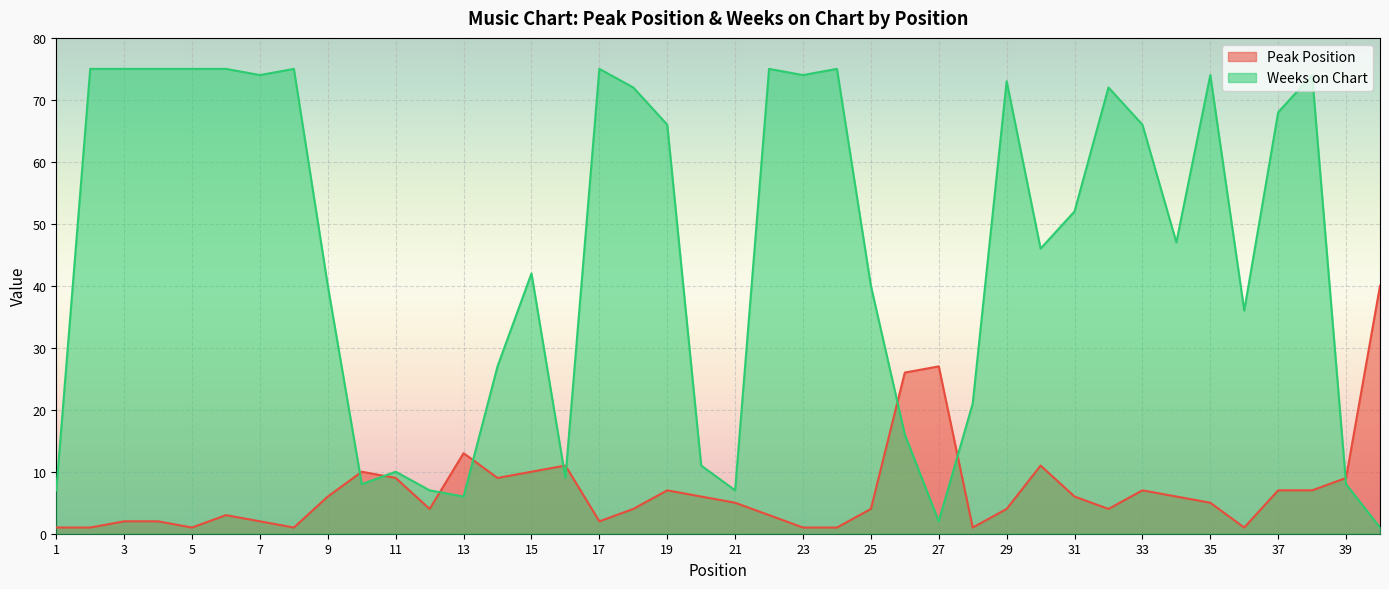

At which label is Weeks on Chart closest to 38?

9